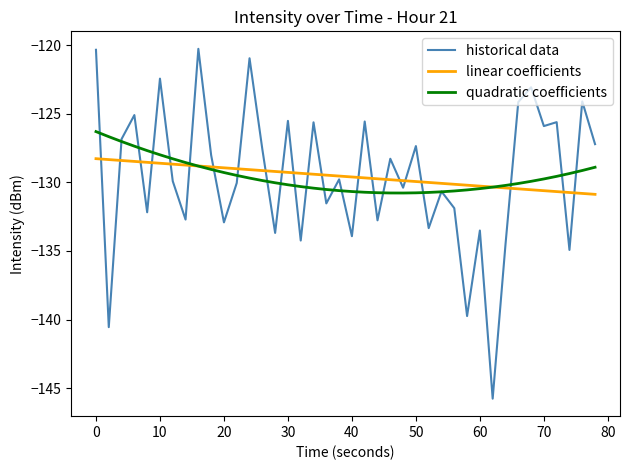

How many distinct data groups are displayed?

3